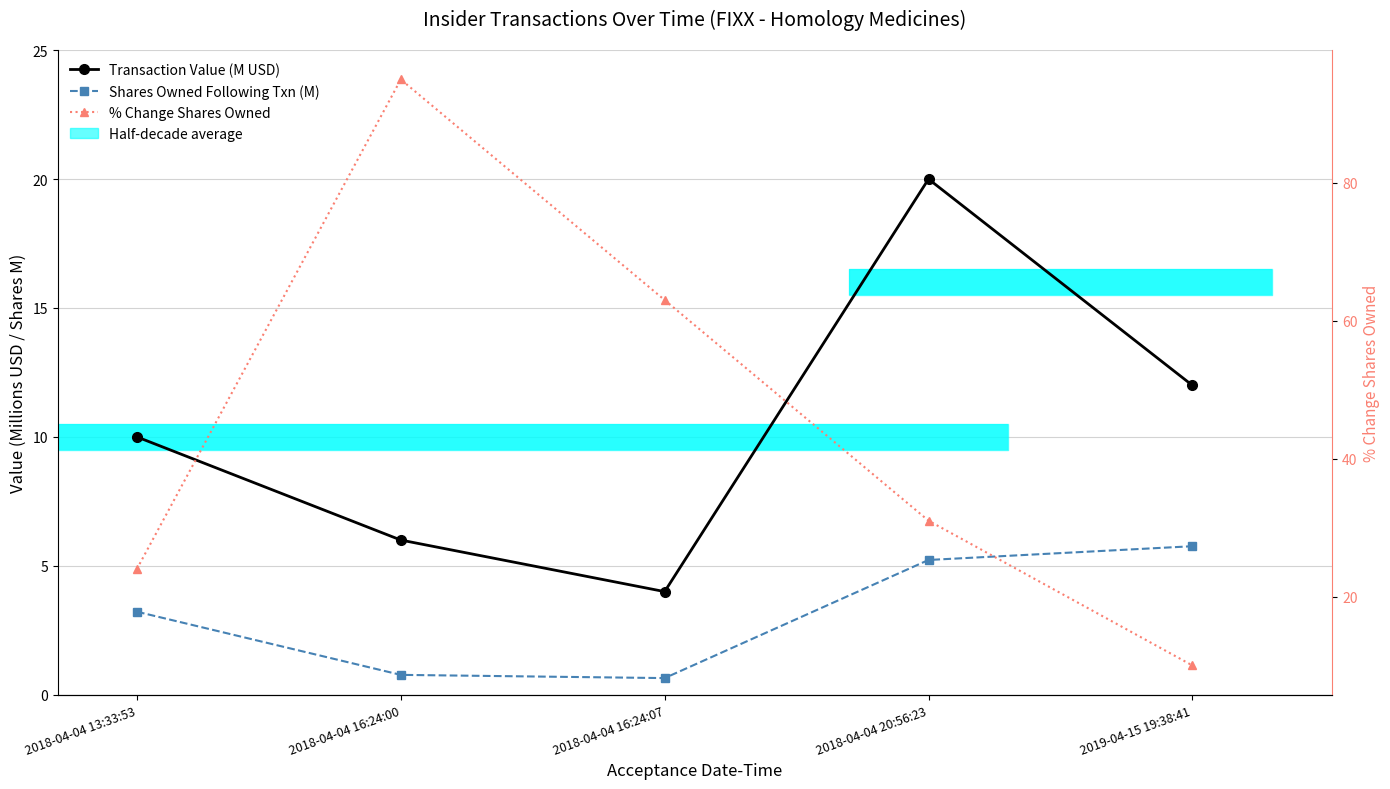

At which category is the sum across all series the highest?

2018-04-04 16:24:00